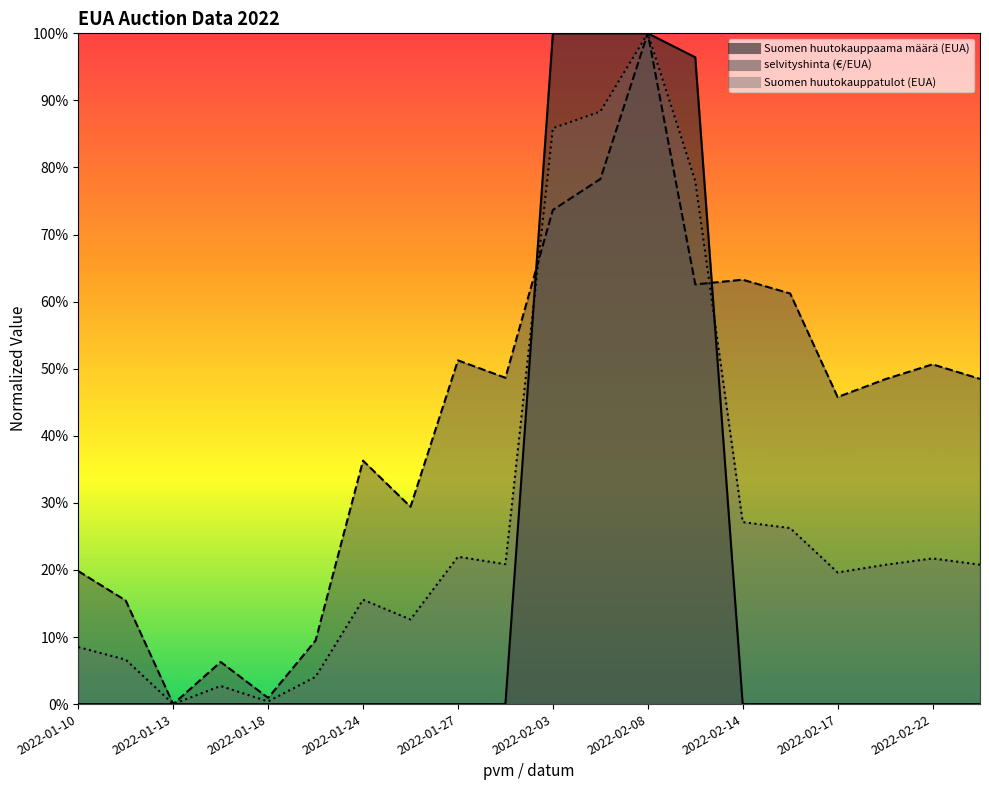

Reading right to left, list all the values displayed in this chart.

Suomen huutokauppatulot (EUA): 0.2	0.2	0.2	0.2	0.3	0.3	0.8	1.0	0.9	0.9	0.2	0.2	0.1	0.2	0.0	0.0	0.0	0.0	0.1	0.1
selvityshinta (€/EUA): 0.5	0.5	0.5	0.5	0.6	0.6	0.6	1.0	0.8	0.7	0.5	0.5	0.3	0.4	0.1	0.0	0.1	0.0	0.2	0.2
Suomen huutokauppaama määrä (EUA): 0.0	0.0	0.0	0.0	0.0	0.0	1.0	1.0	1.0	1.0	0.0	0.0	0.0	0.0	0.0	0.0	0.0	0.0	0.0	0.0